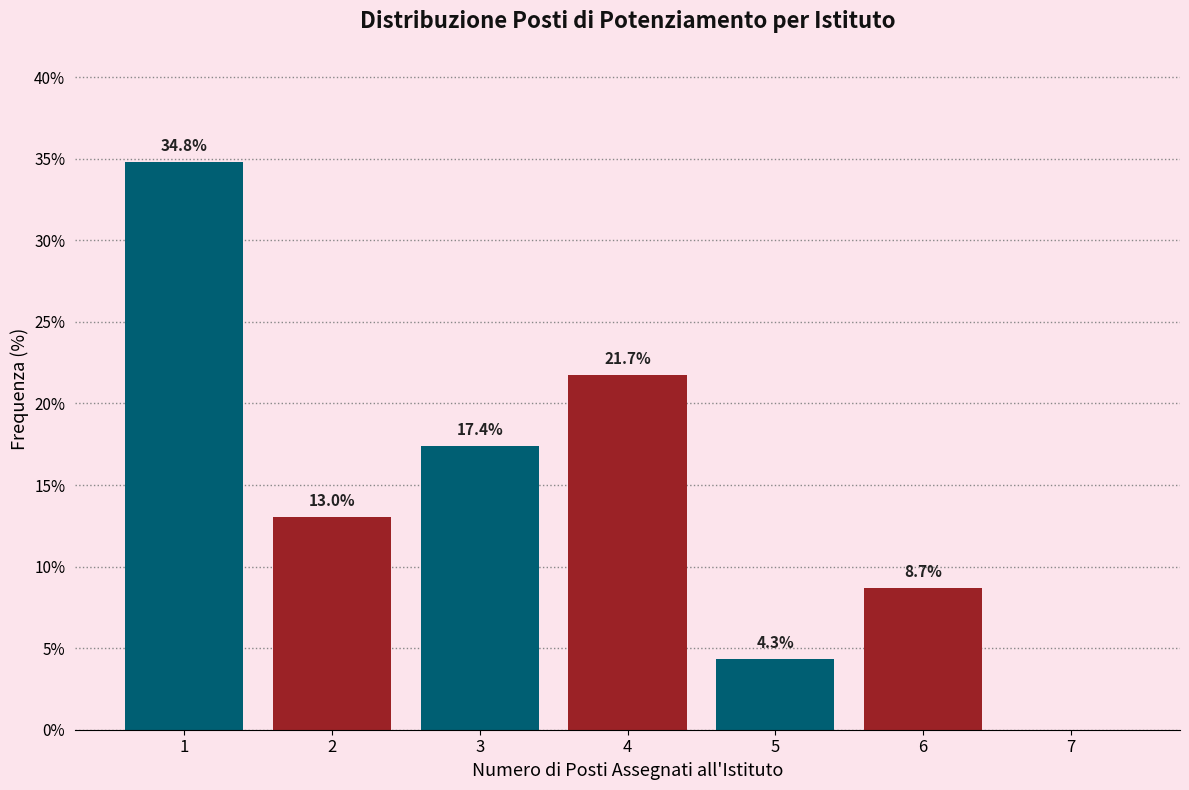

Reading left to right, what are all the values shown in this chart?

1=34.8	2=13.0	3=17.4	4=21.7	5=4.3	6=8.7	7=0.0